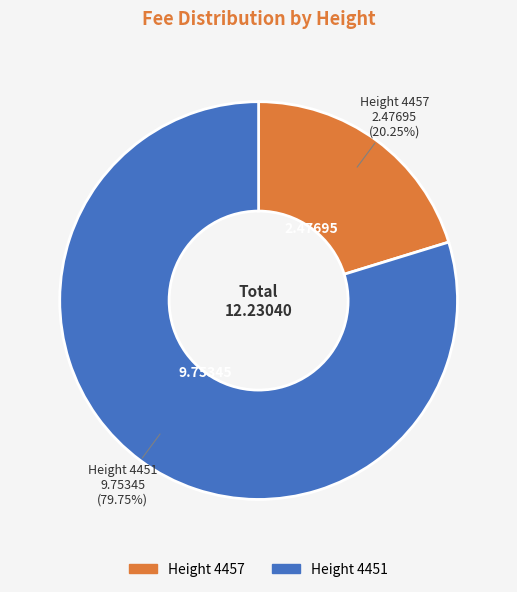

Is there a majority slice in this chart?

Yes